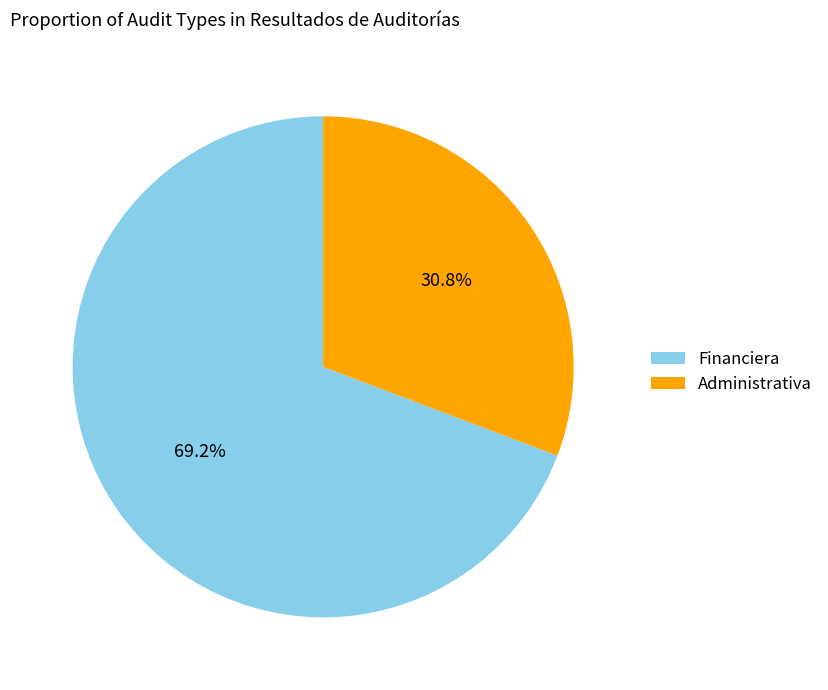

Rank the categories by value from highest to lowest.

Financiera, Administrativa